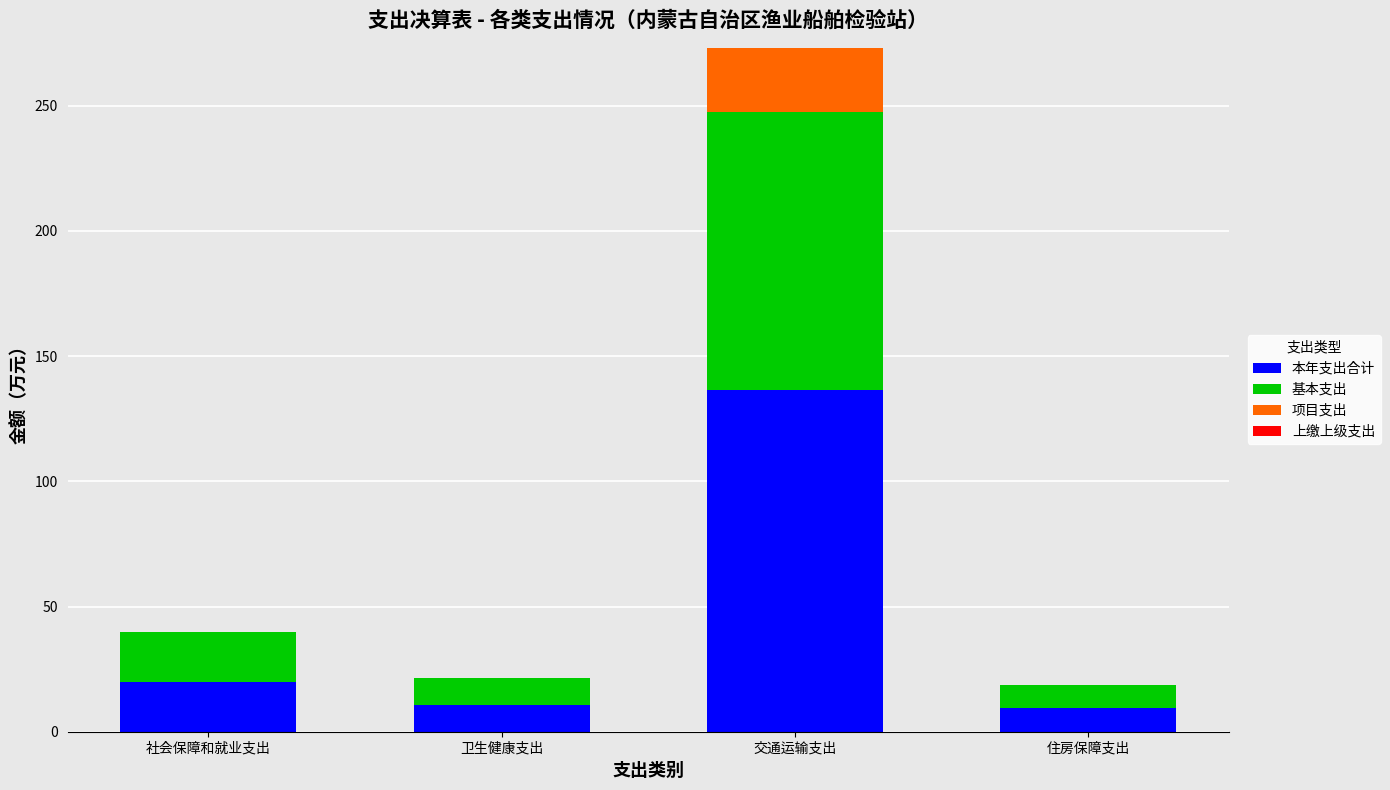

Reading left to right, list the values for the 本年支出合计 series.

社会保障和就业支出=19.9	卫生健康支出=10.7	交通运输支出=136.6	住房保障支出=9.4